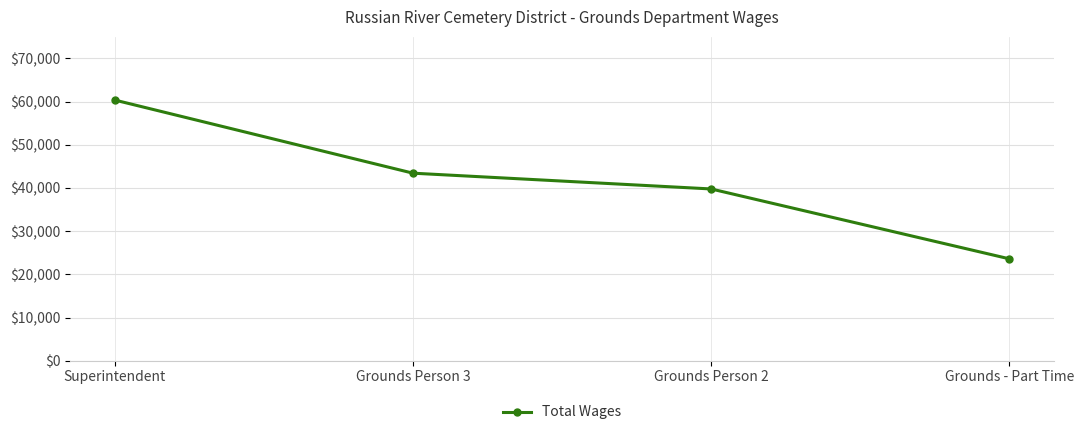

How many lines are shown in the chart?

1